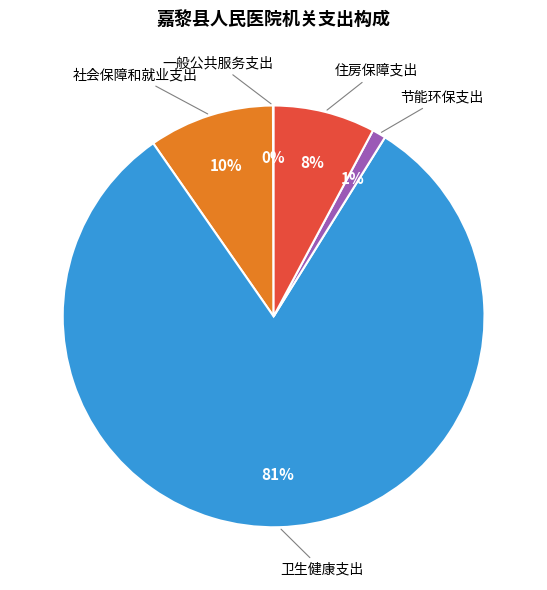

Does any single category account for the majority?

Yes